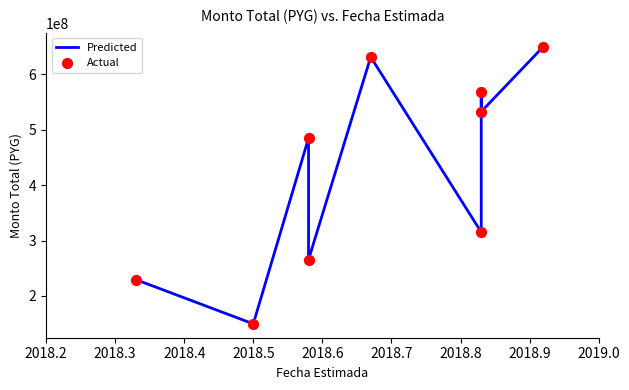

Which series has the widest spread of Y values?

Predicted